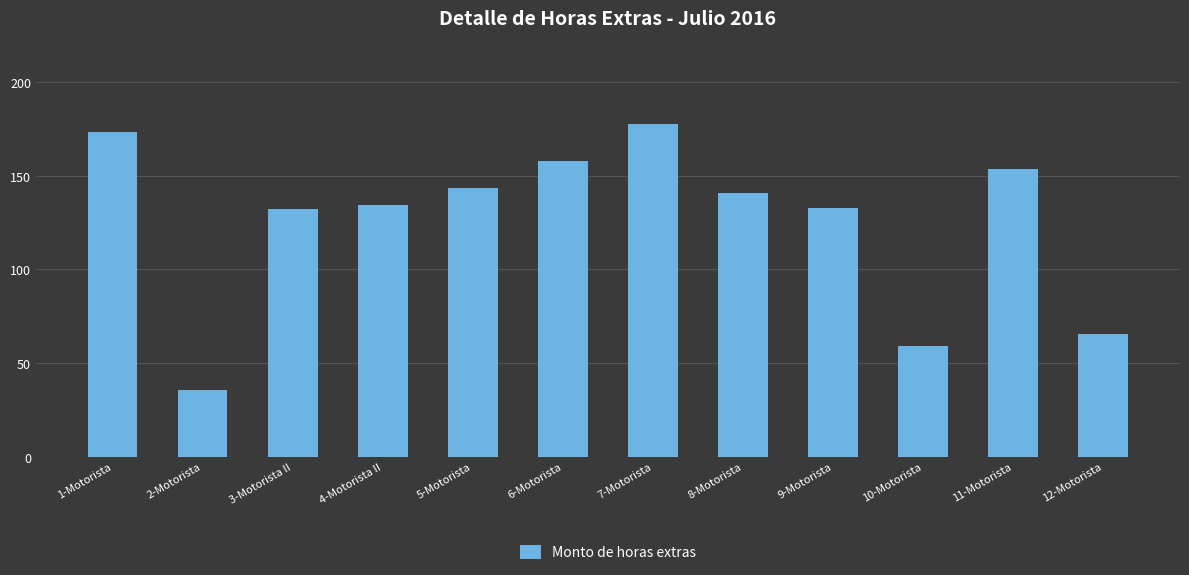

What is the change in value from 4-Motorista II to 5-Motorista?

+8.7